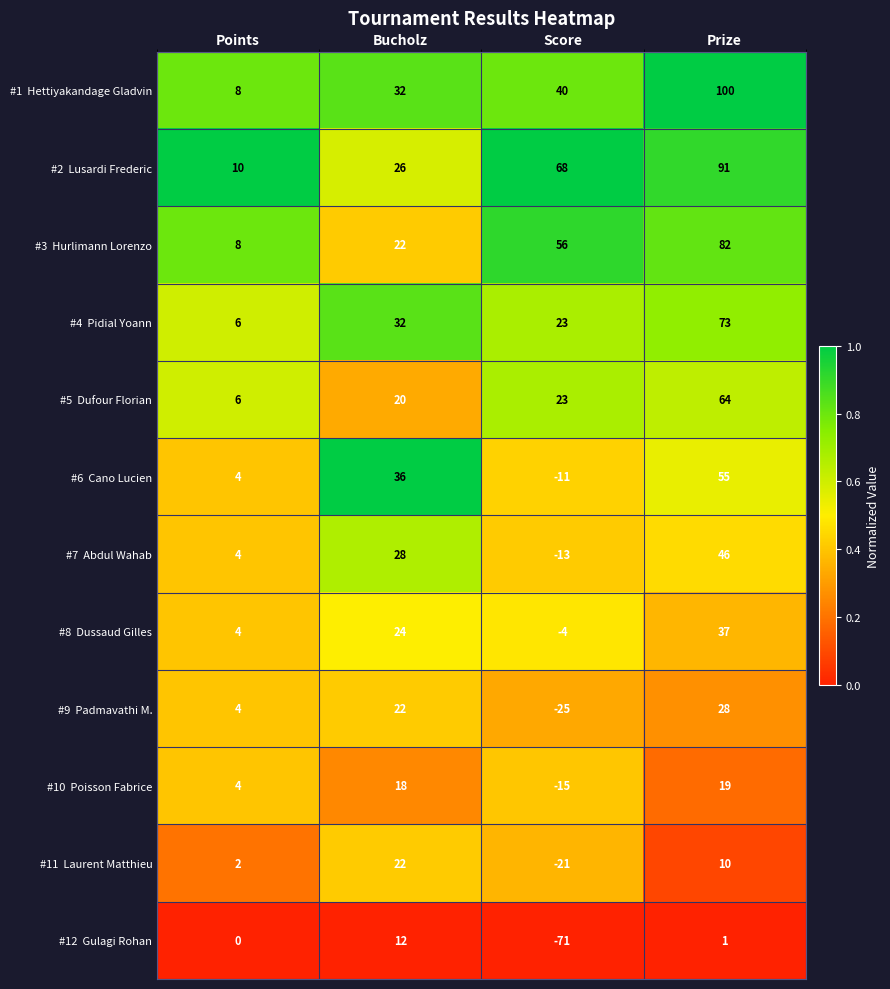

At how many categories does at least one series exceed 0?

4